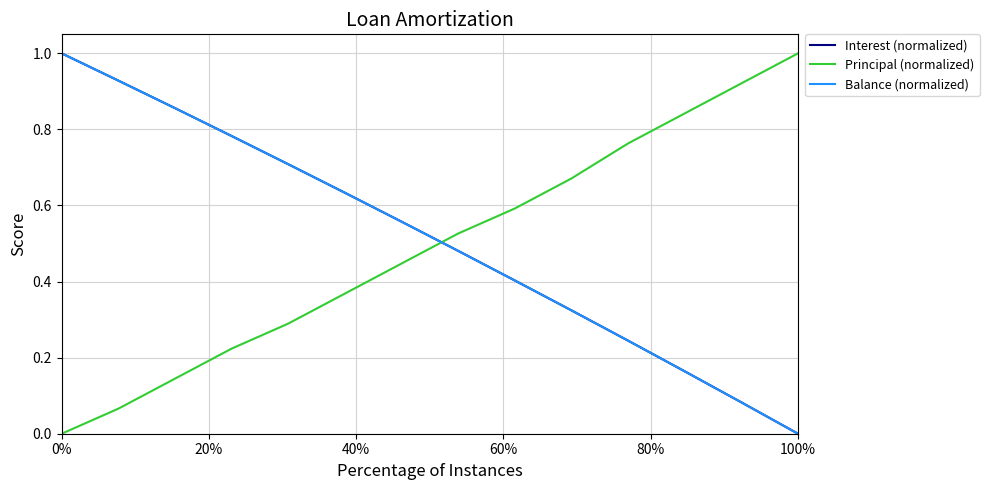

Which series ends up on top after the final intersection of Interest (normalized) and Principal (normalized)?

Principal (normalized)